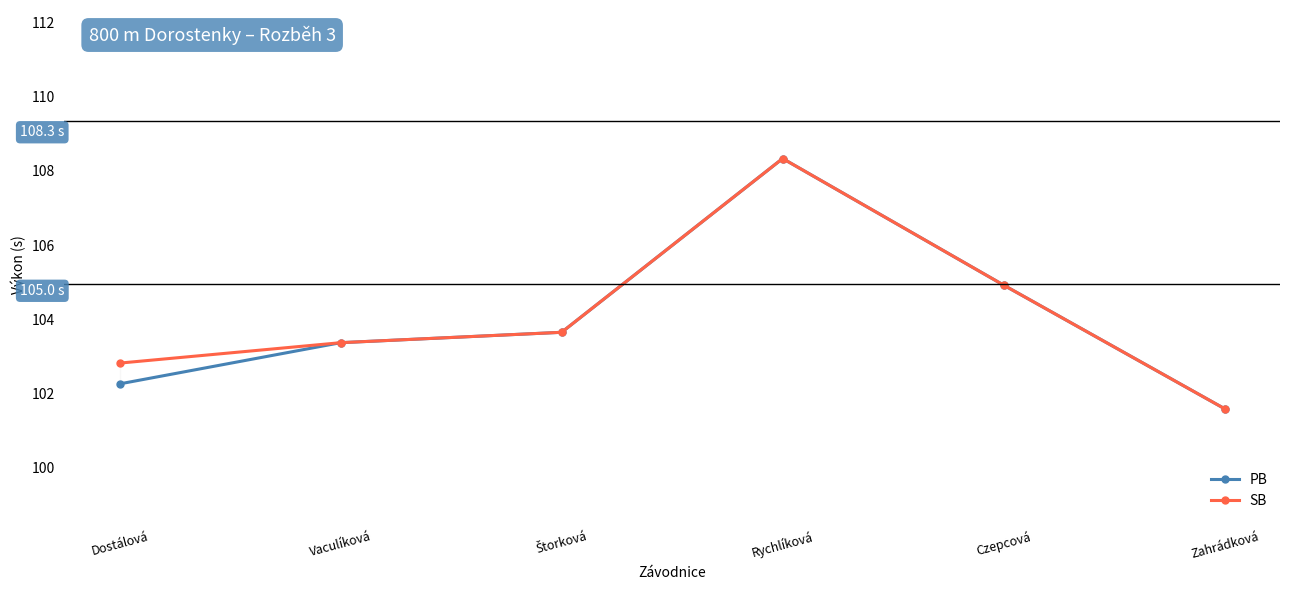

True or false: PB and SB intersect in this chart.

False